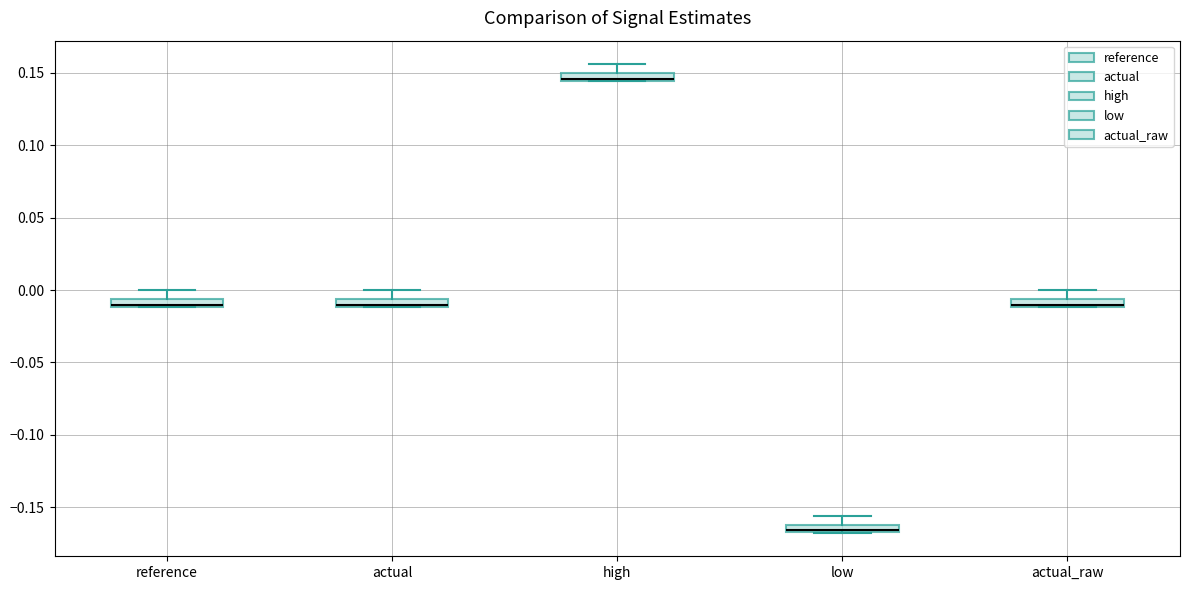

Where does the upper whisker of the box for low end on the y-axis? The values are not printed on the chart, so give them approximately, as read against the axis.

-0.155